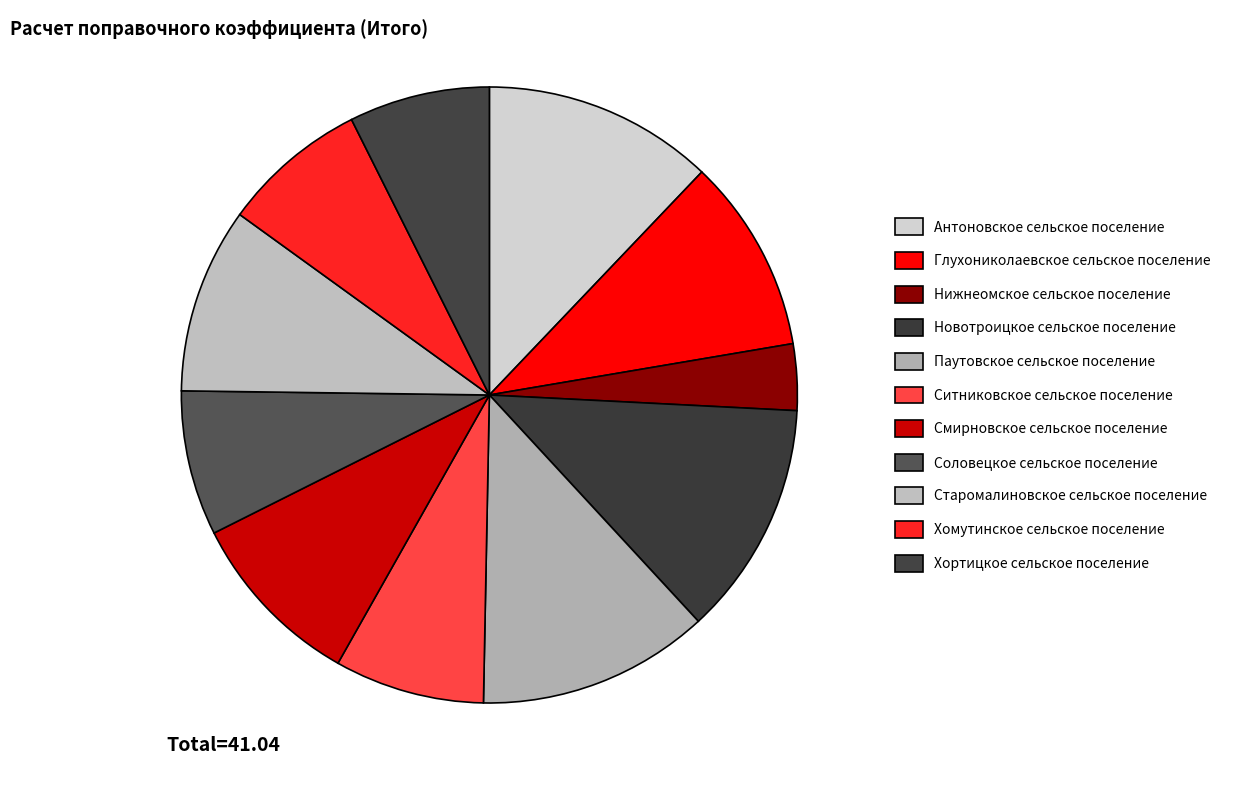

What is the largest slice in the pie chart?

Новотроицкое сельское поселение